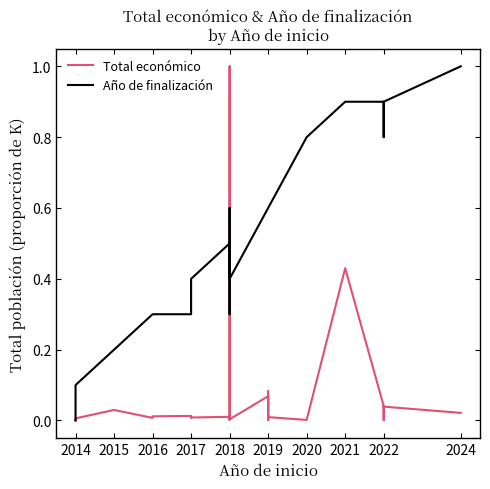

What is the label of the 2nd point from the left?

2015